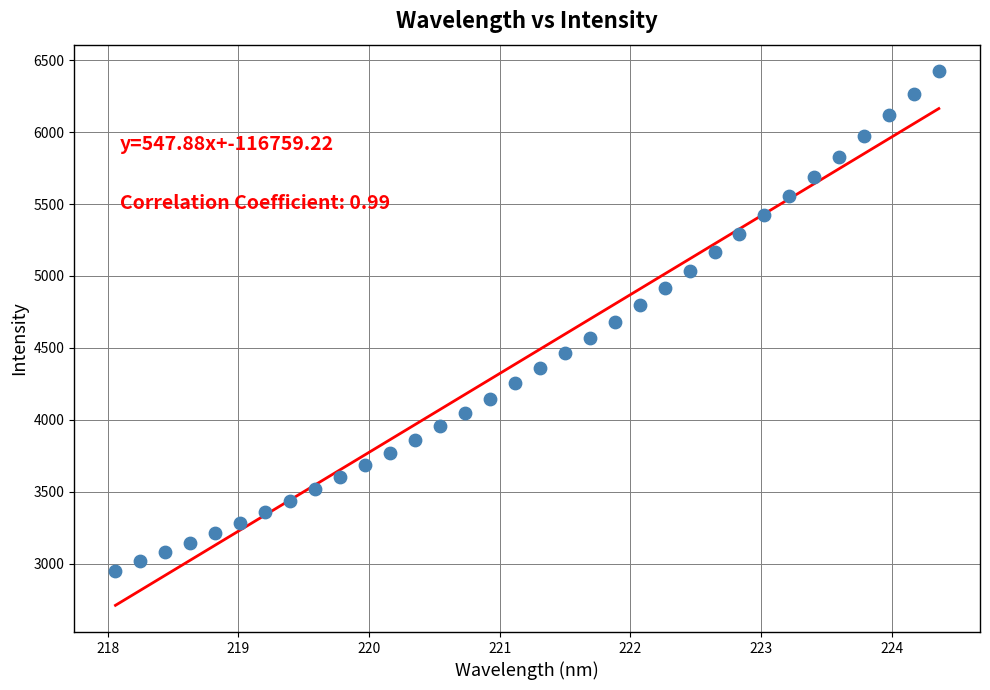

What is the range of X values (max minus min)?

6.3